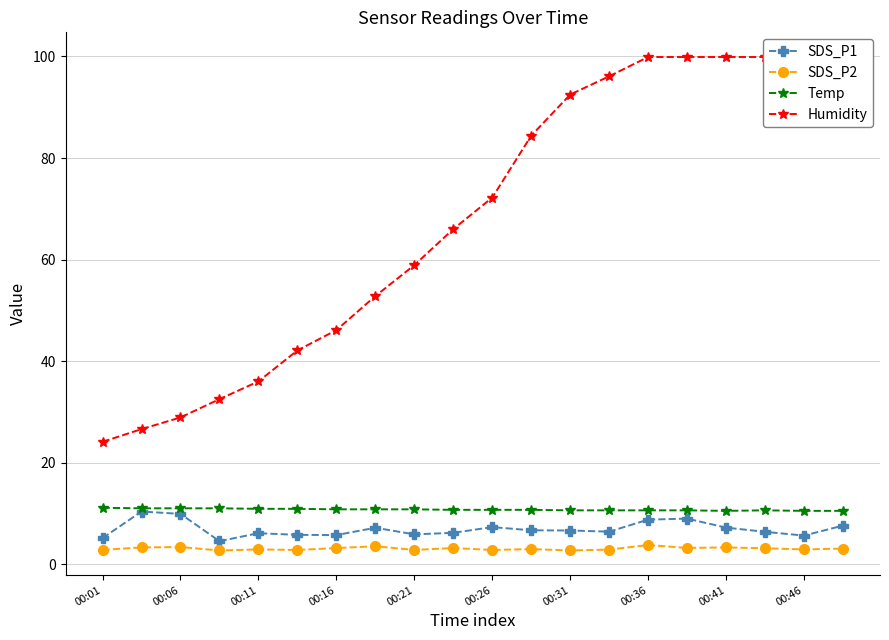

The Temp series shows 15.6 at 00:01. True or false?

False